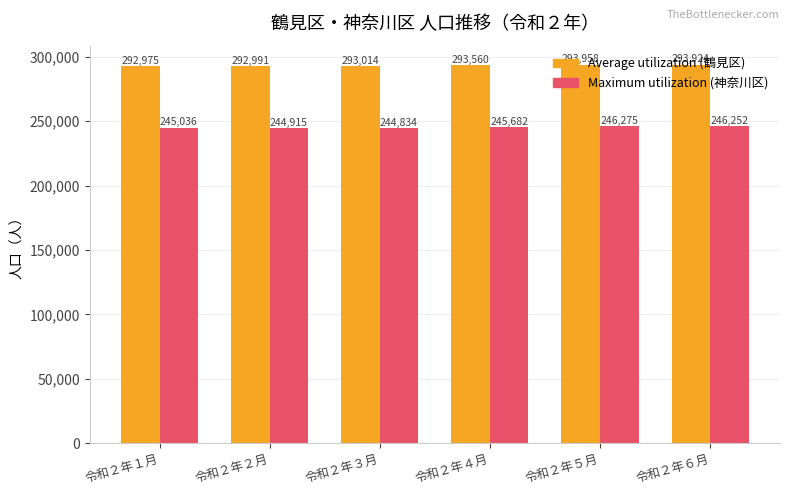

At which category is the sum across all series the highest?

令和２年５月